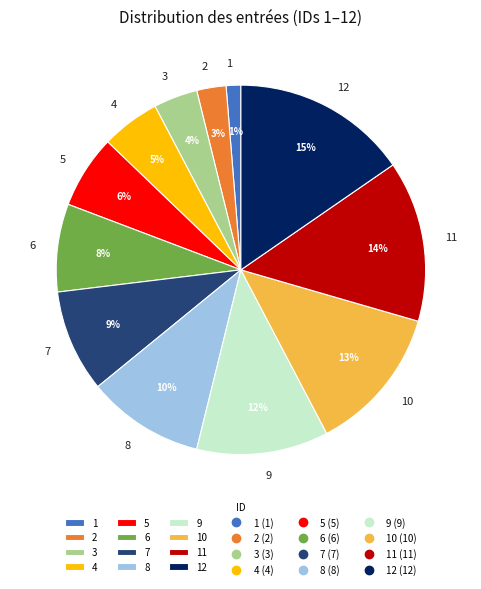

Approximately how many times larger is the value at 2 compared to 9?

0.2